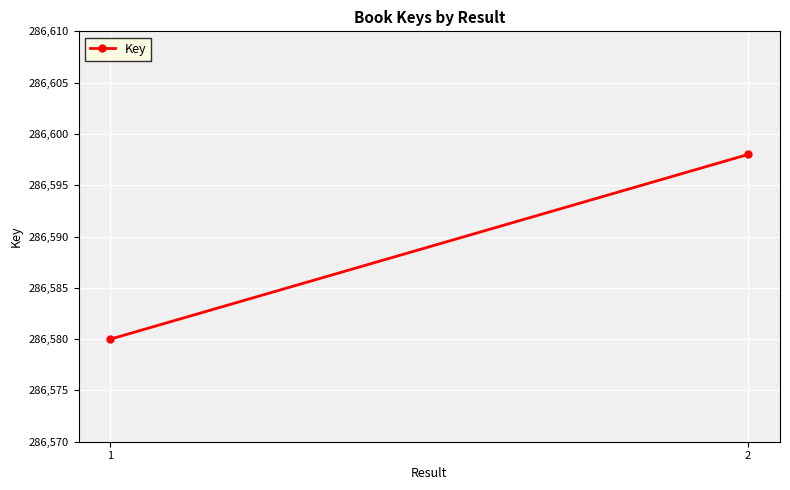

Reading left to right, extract all data points from this chart.

1=286580	2=286598